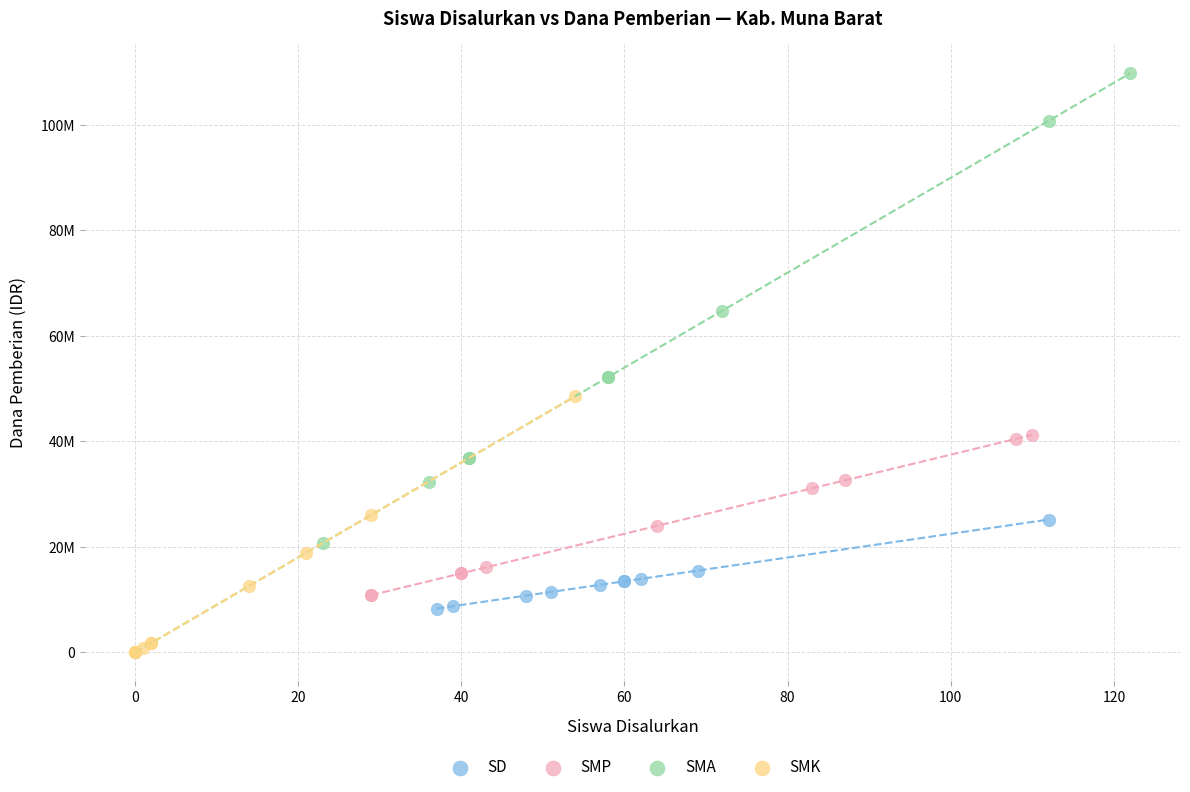

Which series reaches the maximum Y coordinate?

SMA